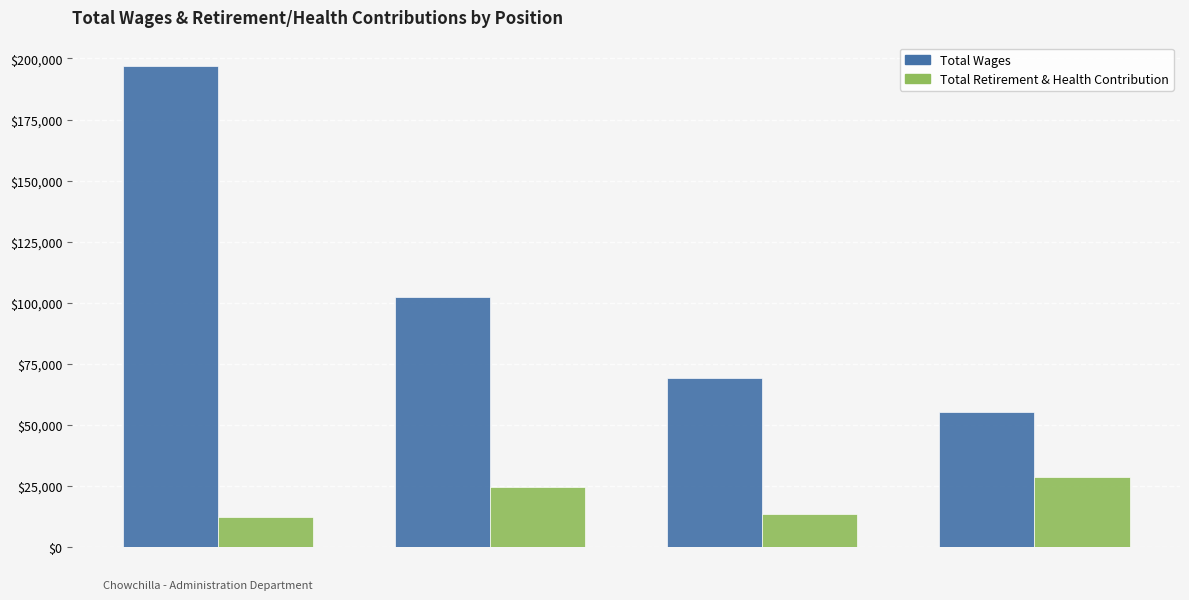

The Total Retirement & Health Contribution series shows 12304 at City
Administrator. True or false?

True